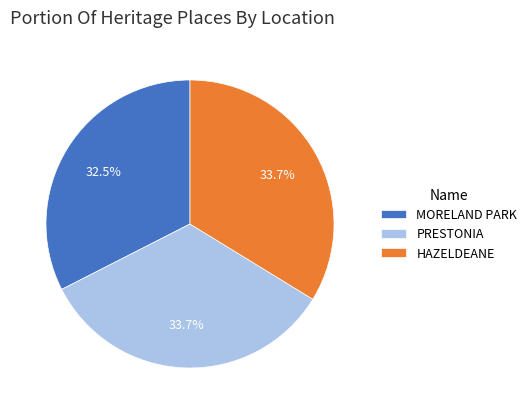

To the nearest percent, what is the average slice percentage?

33%